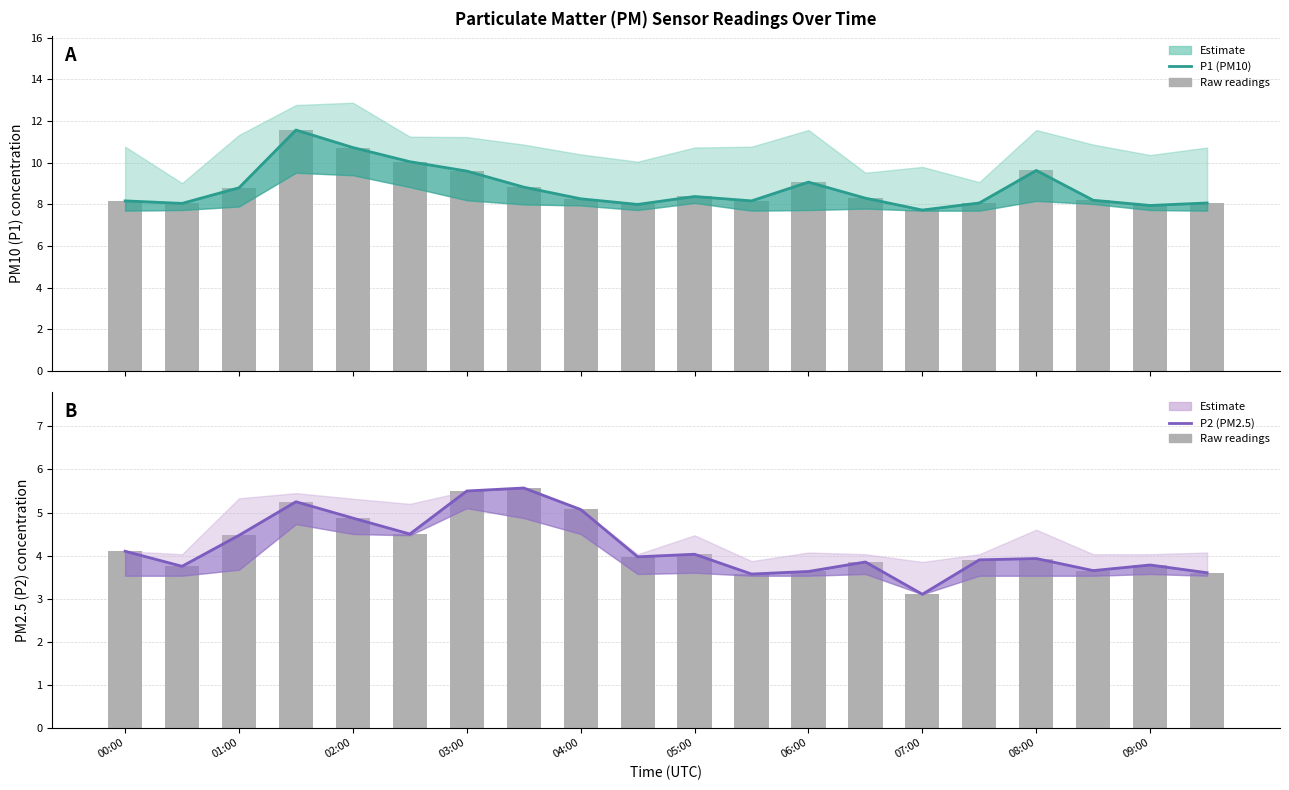

How many bars are there in total?

40